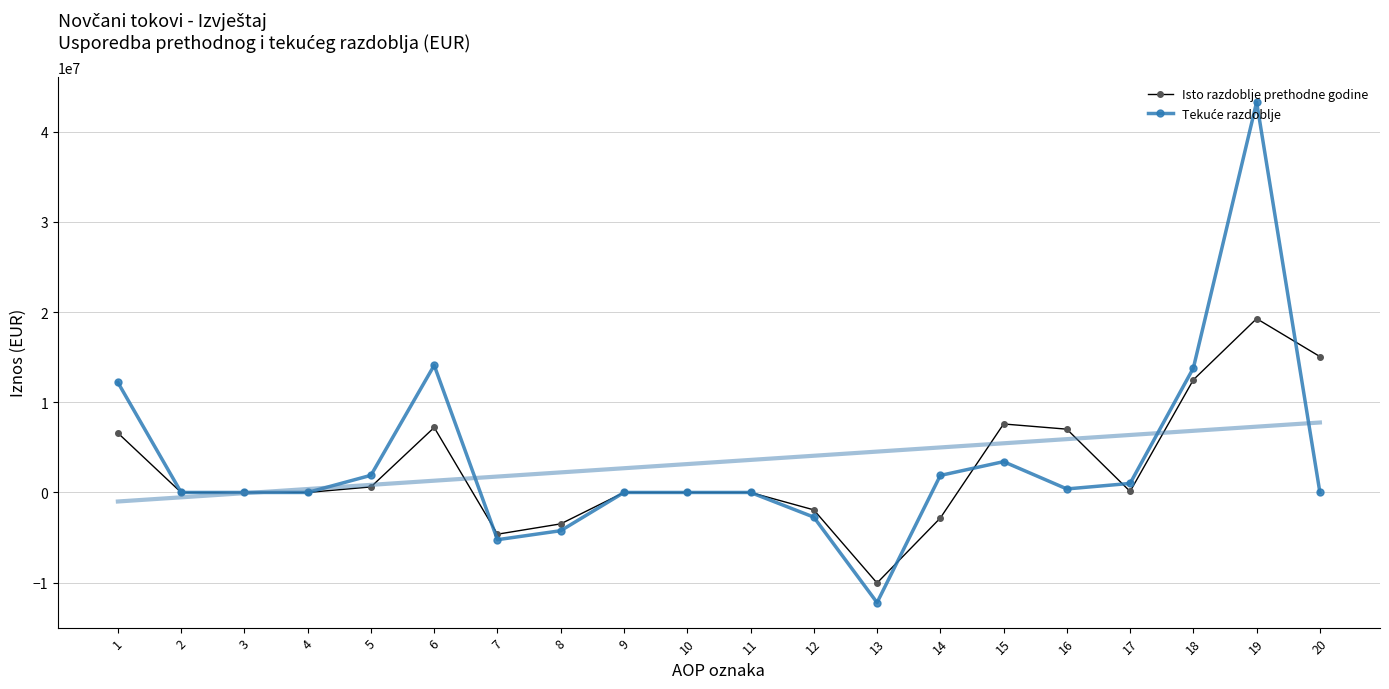

How many values in the Isto razdoblje prethodne godine series are below 0?

6